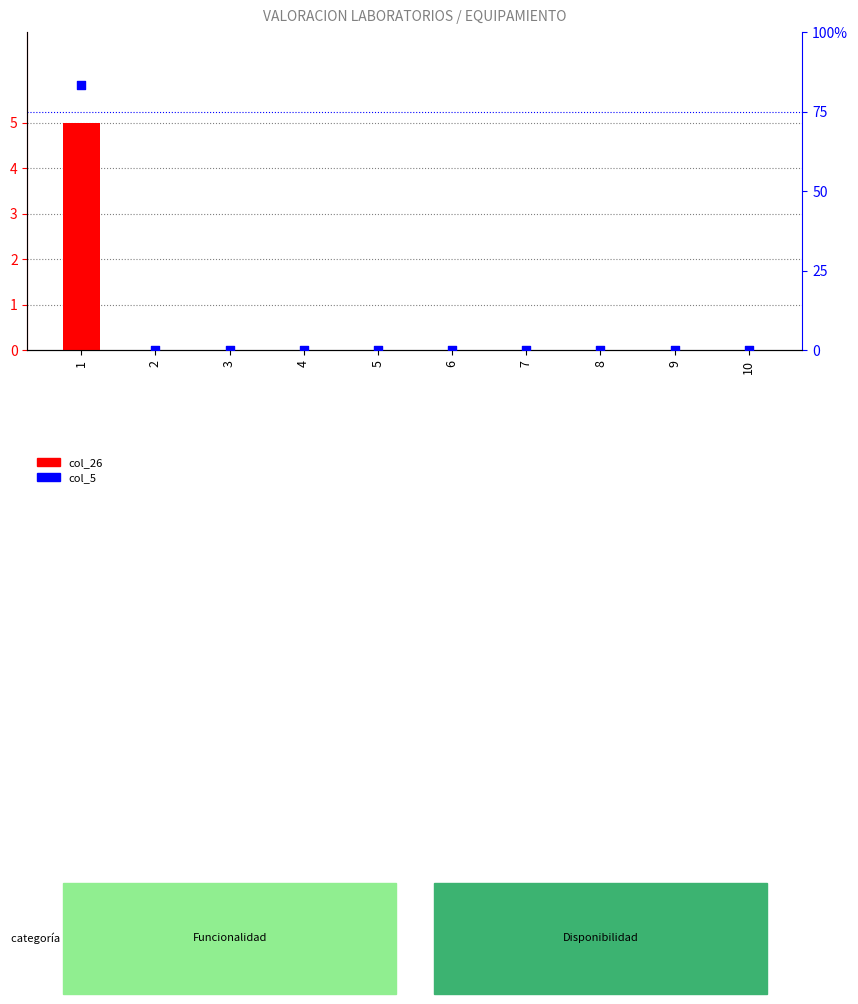

Which series reaches the minimum Y coordinate?

col_26